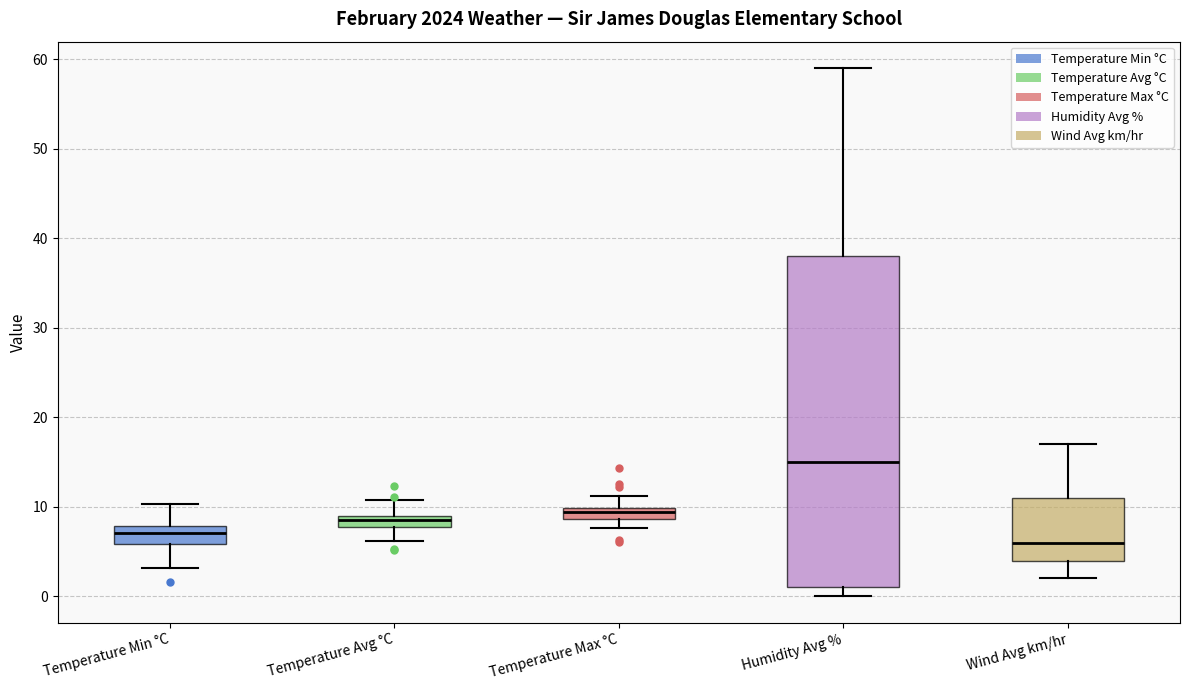

Comparing the boxes themselves (not the whiskers), which one is the tallest?

Humidity Avg %